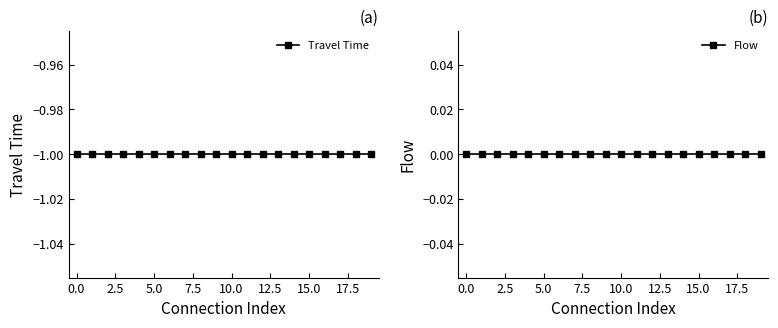

True or false: Travel Time has a value of -1 at 5.0.

True